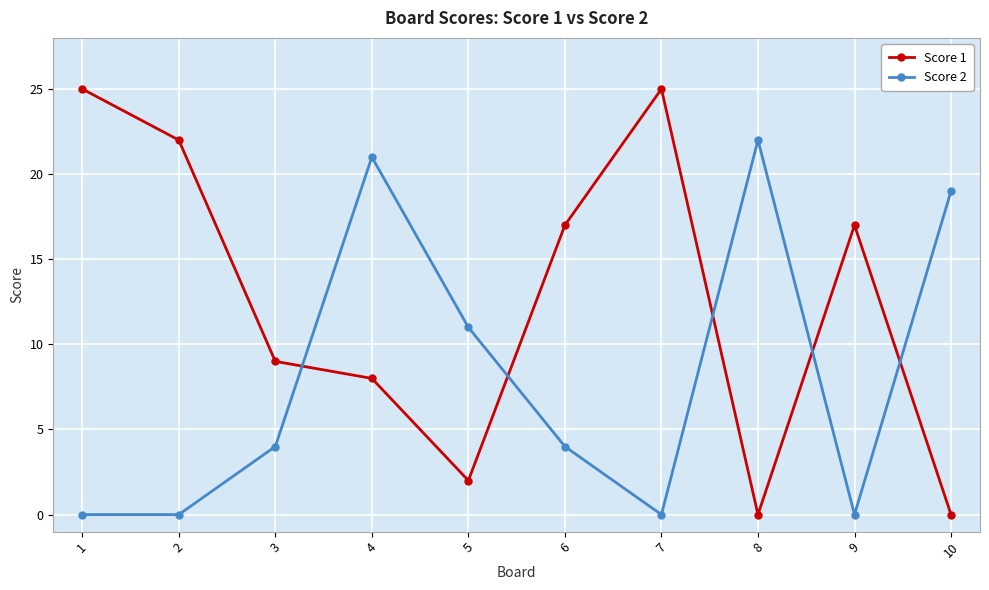

True or false: Score 2 has more than 1 interior local peaks.

True